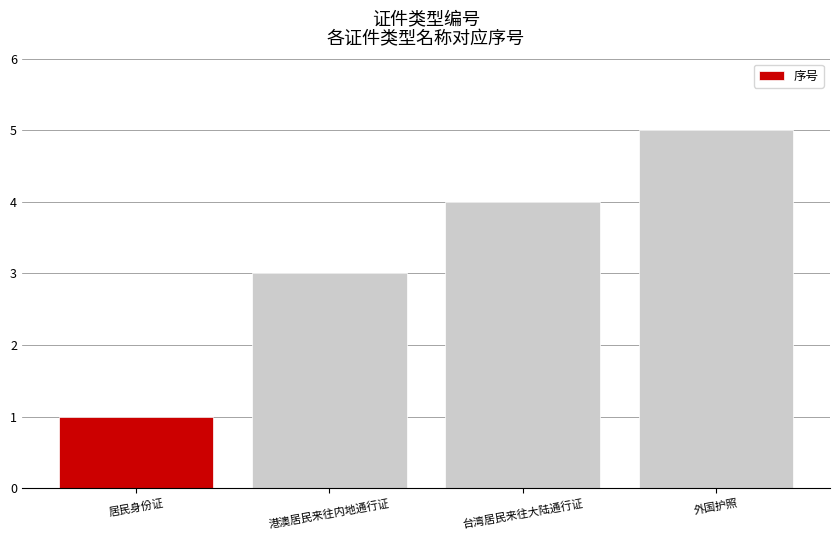

What is the change in value from 台湾居民来往大陆通行证 to 外国护照?

+1